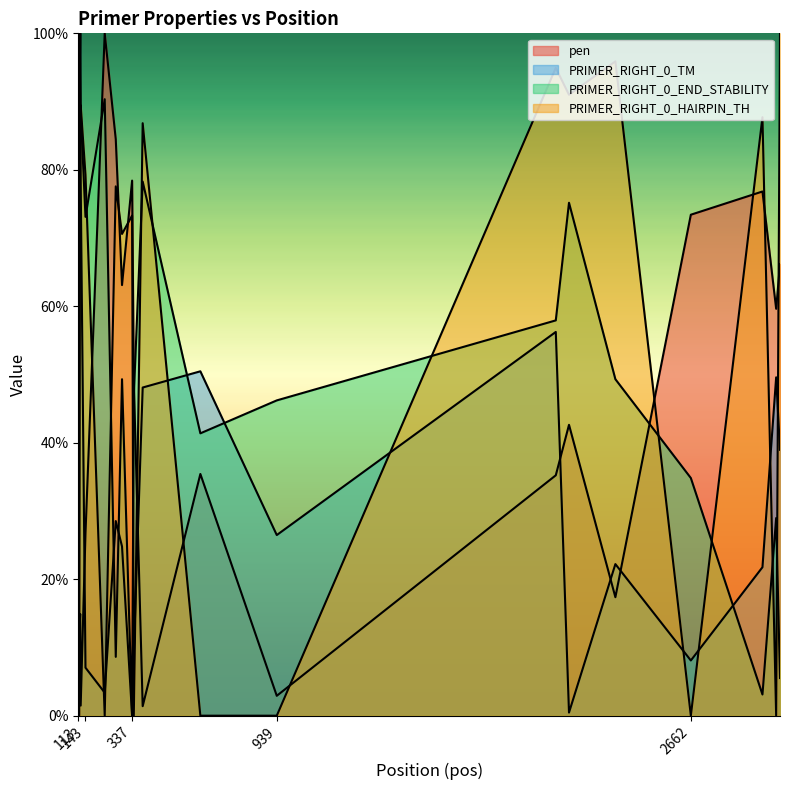

Does the chart display data point markers on the line(s)?

No